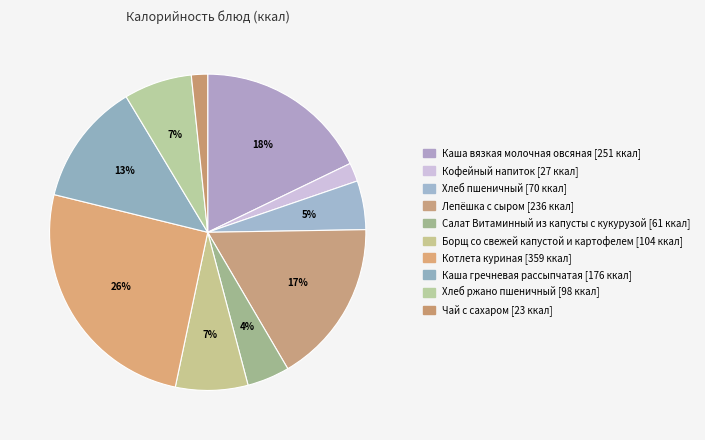

To the nearest percent, what is the difference between the Кофейный напиток and Каша вязкая молочная овсяная slice percentages?

16%